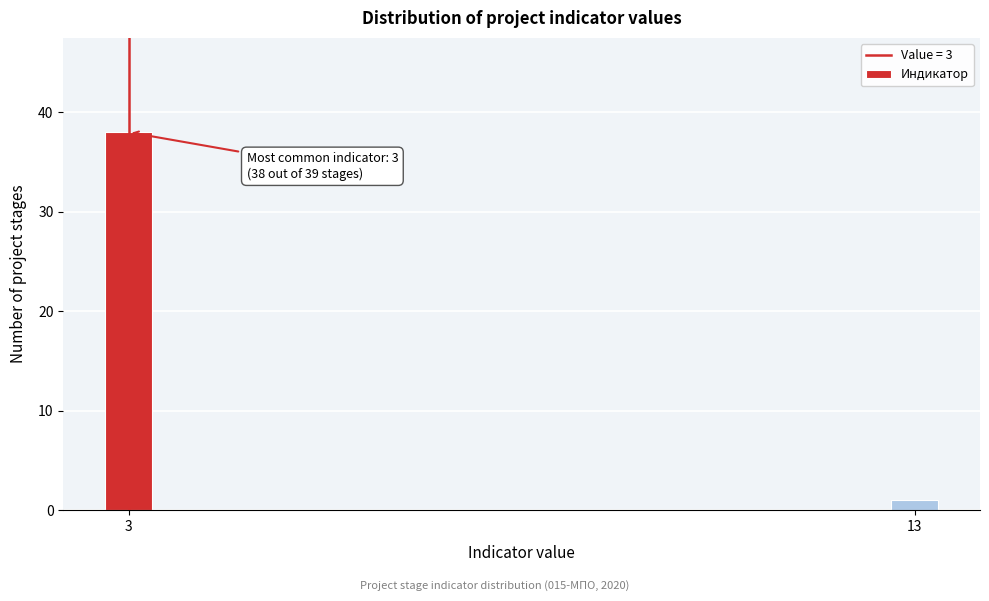

Reading left to right, transcribe all the data shown in this chart.

38	1